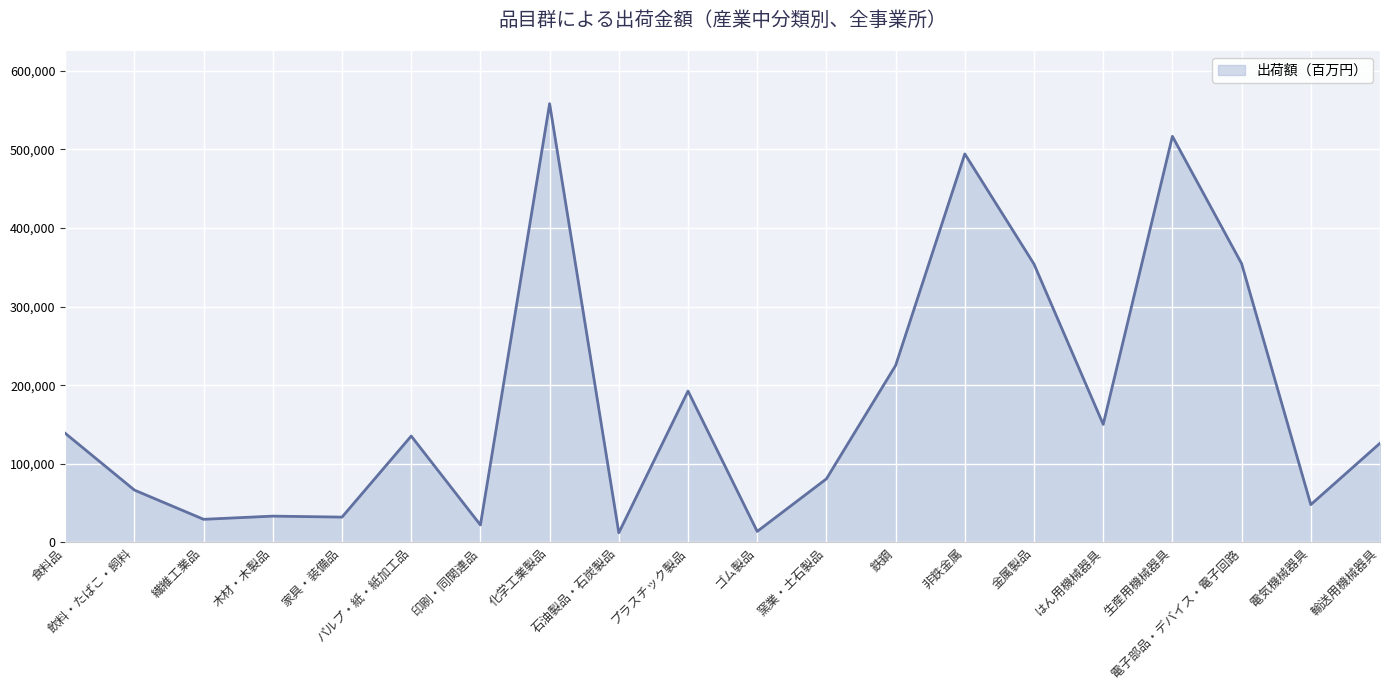

What is the average value?

179245